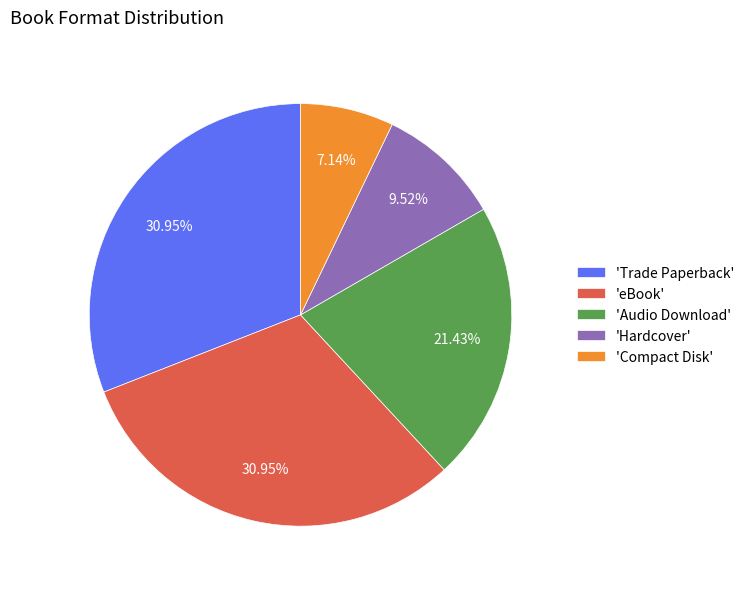

Which has a higher value, 'Audio Download' or 'Compact Disk'?

'Audio Download'